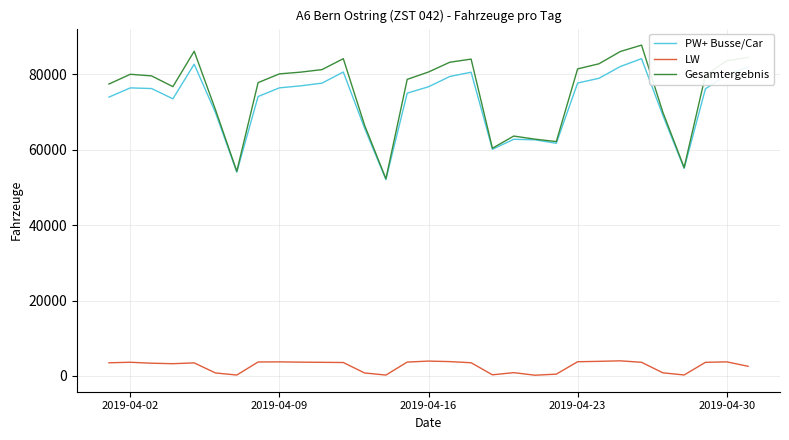

What is the maximum value shown in the chart?

87796